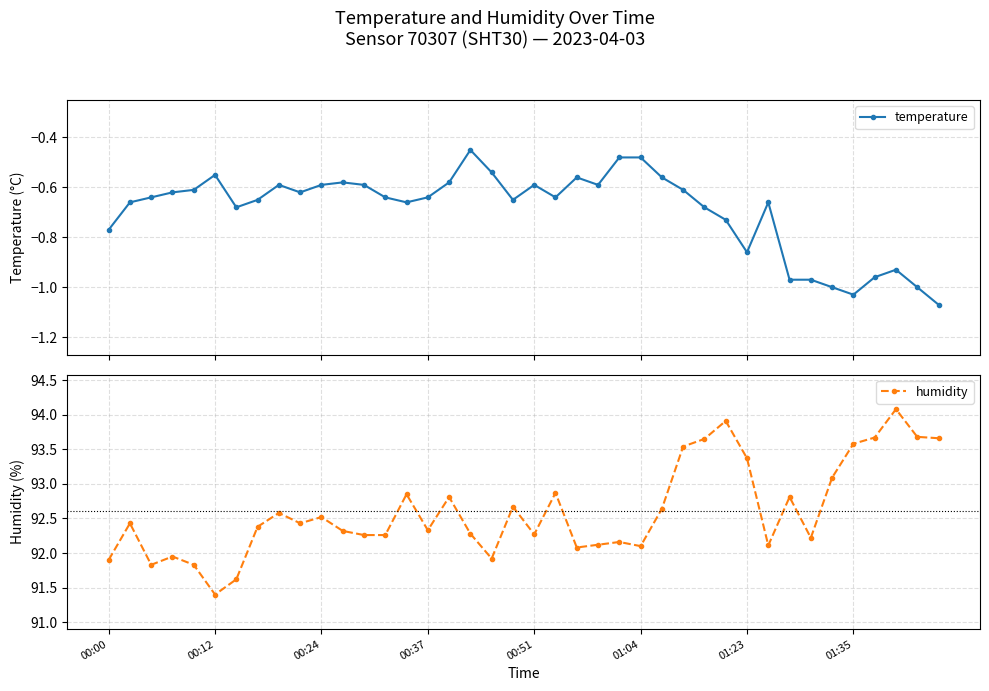

Rank the series at 14 from lowest to highest value.

temperature, humidity